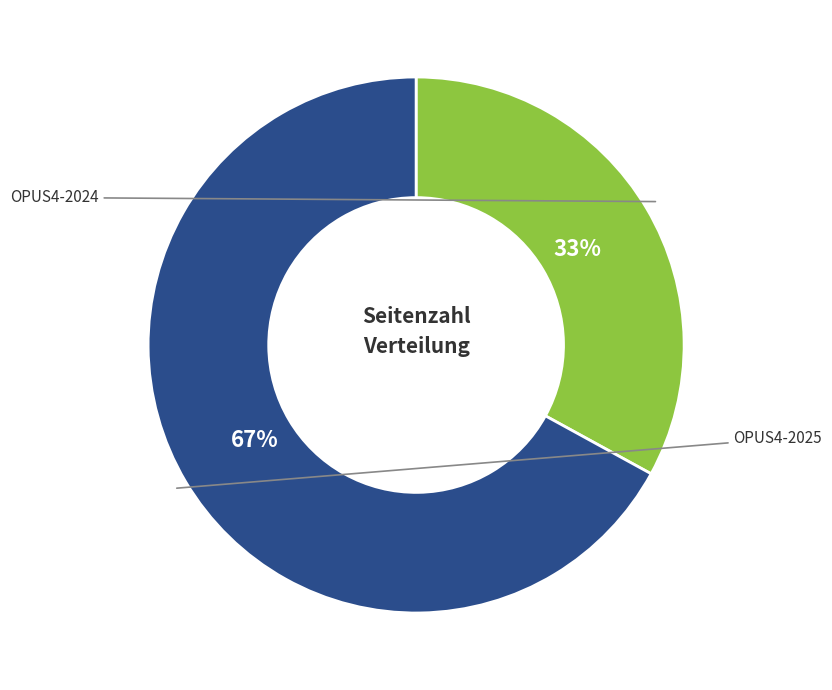

Does any single category account for the majority?

Yes